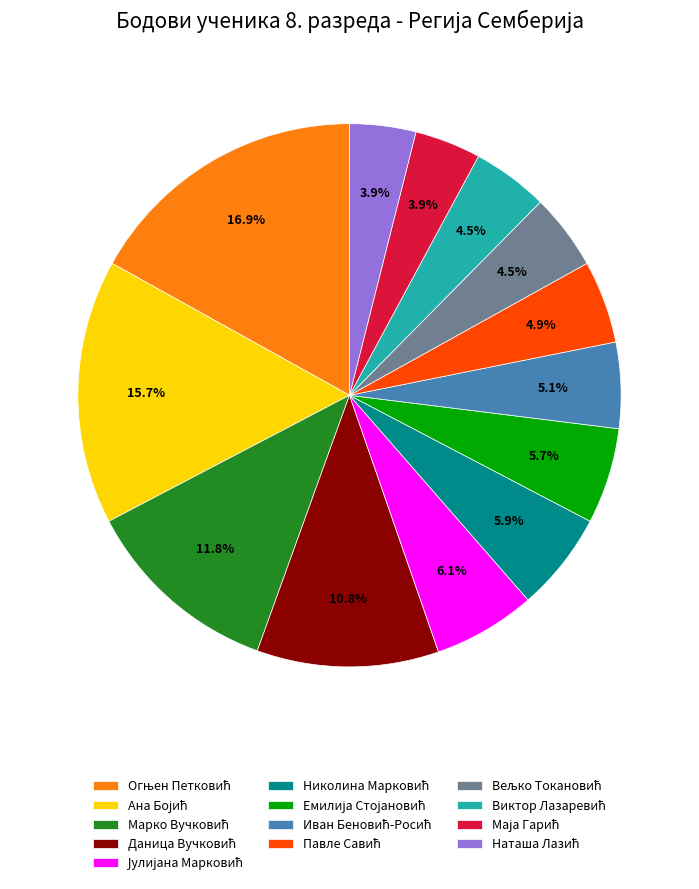

Is there any slice that represents more than half of the pie?

No